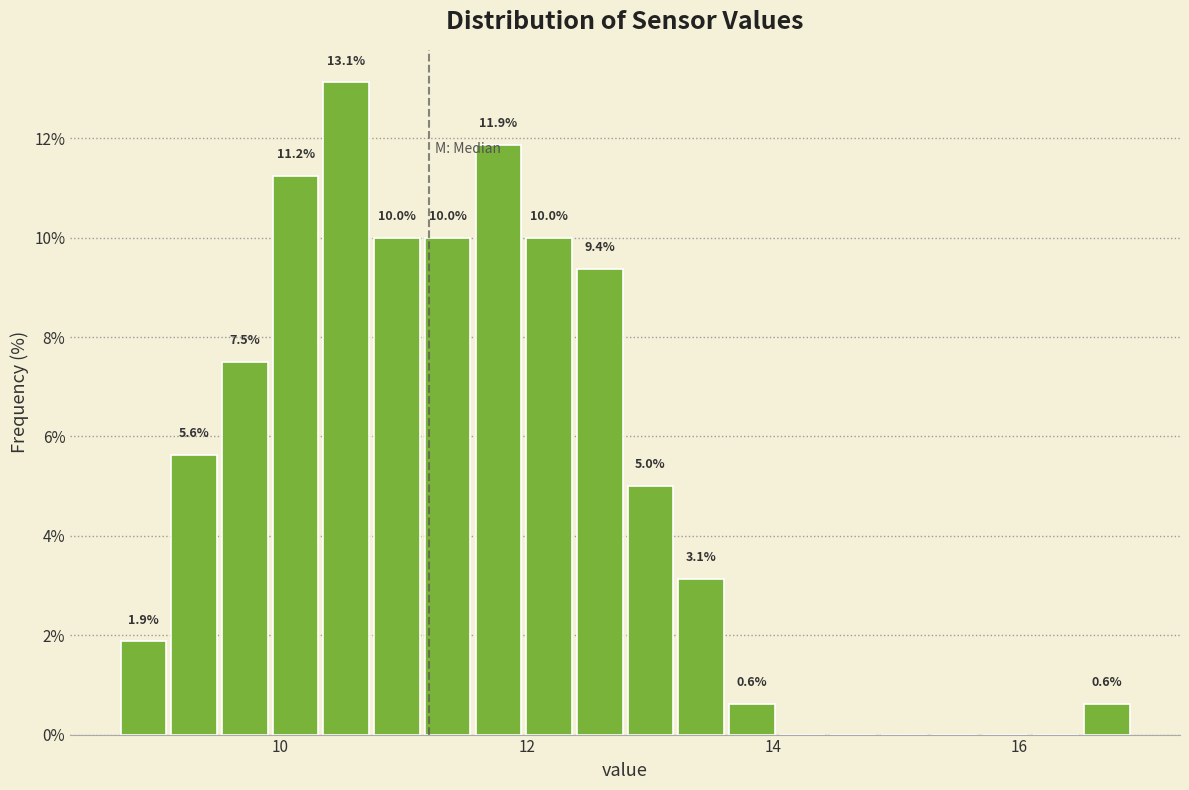

Around what value on the x-axis is the tallest bar? Give the approximate position of its centre, as read against the axis.

10.6